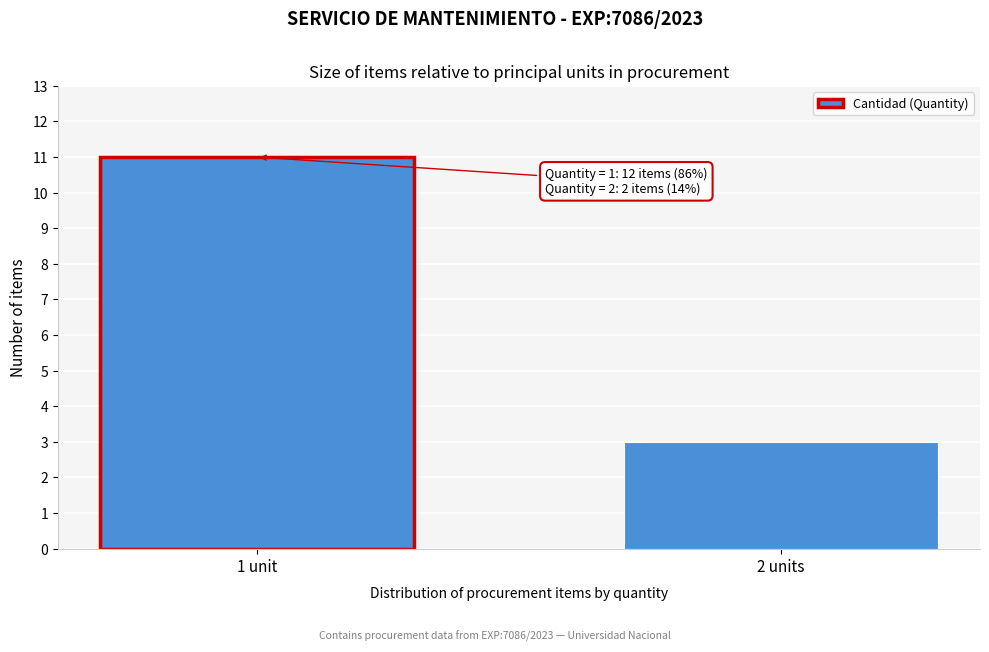

Reading right to left, transcribe all the data shown in this chart.

2 units=3	1 unit=11